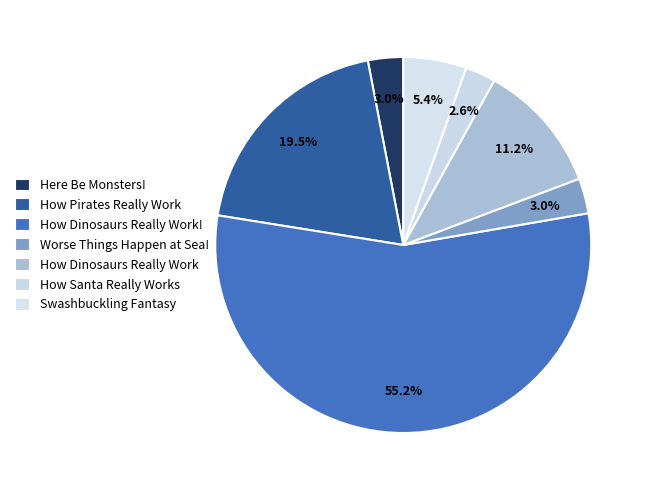

How much of the chart is everything except How Santa Really Works?

97.4%